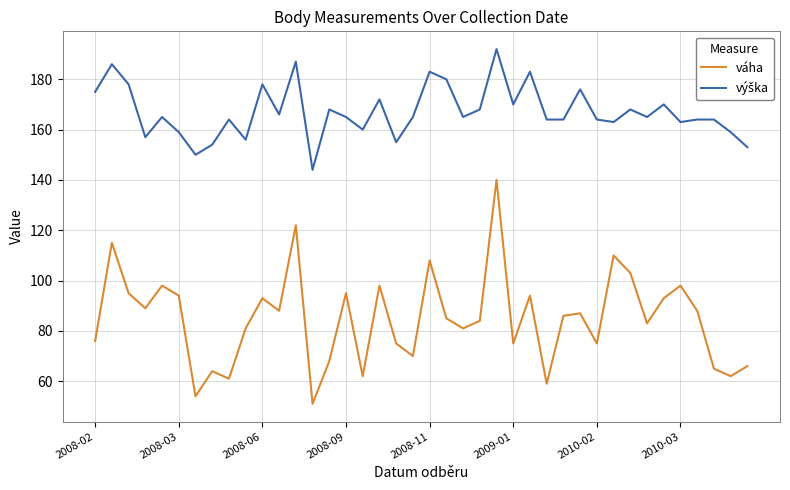

True or false: váha has more than 0 interior local peaks.

True